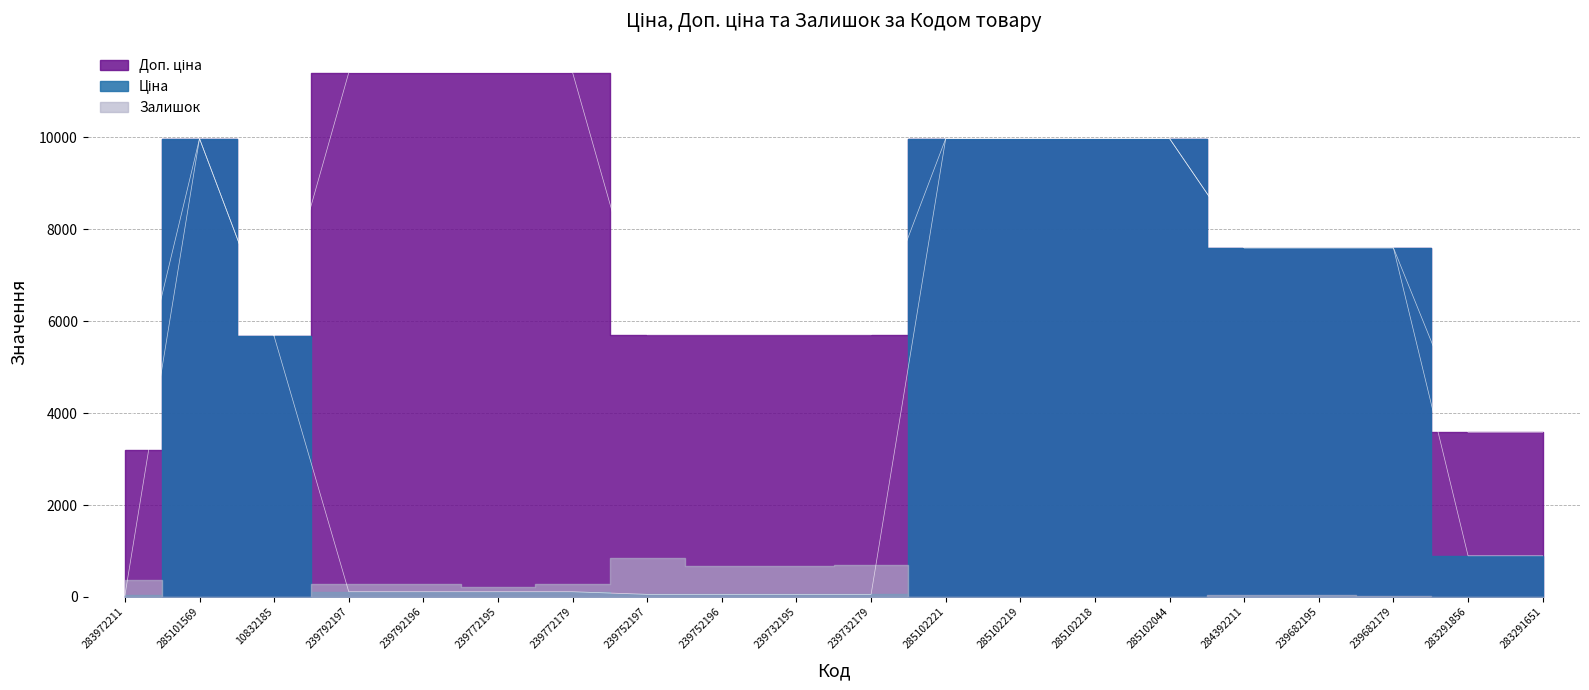

Does the chart display data point markers on the line(s)?

No